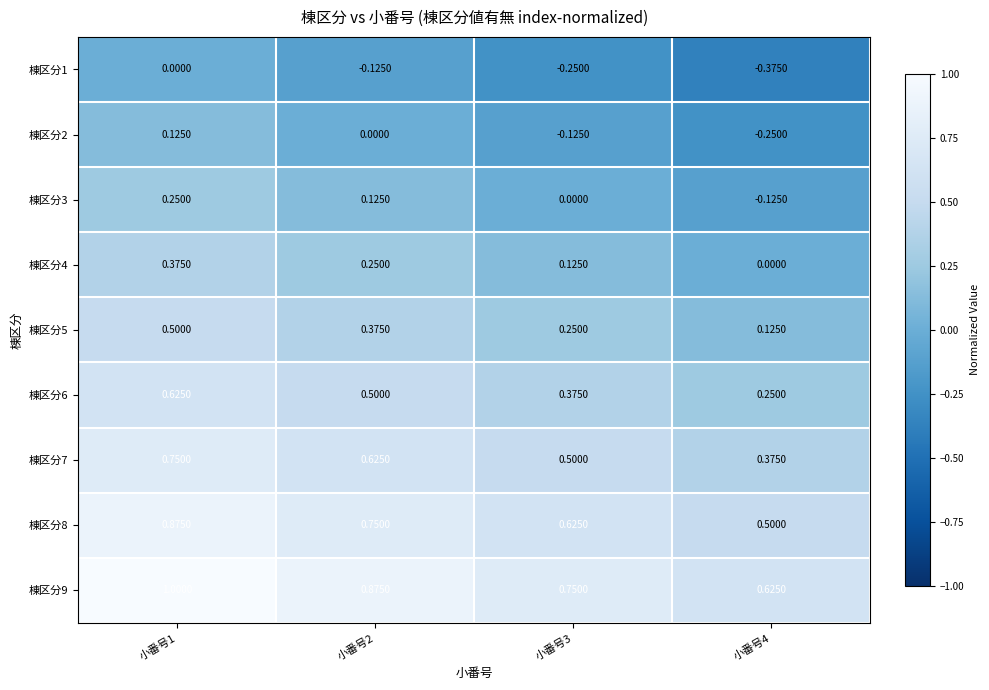

Is the value of 棟区分4 at 小番号4 greater than the value of 棟区分8 at 小番号4?

No